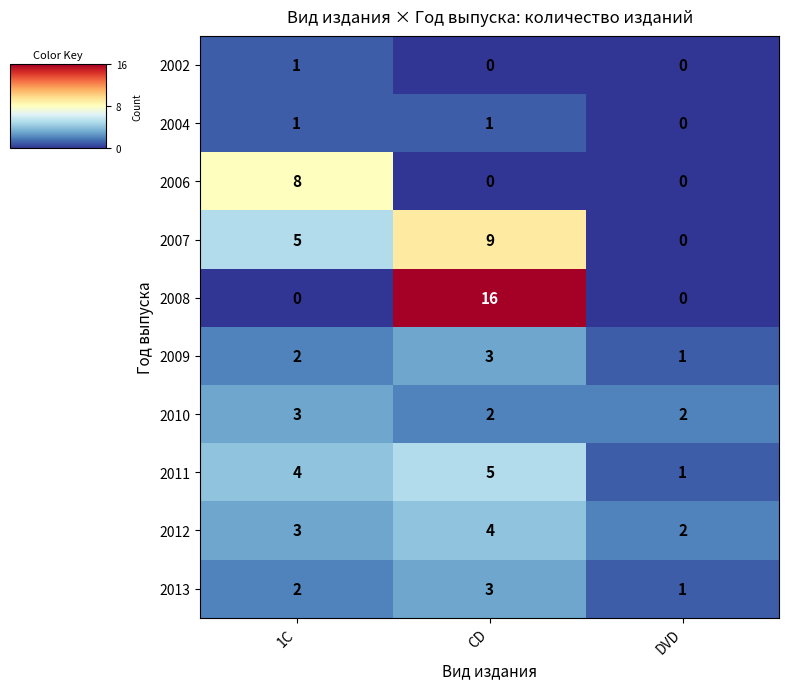

Which series has the largest range (max minus min)?

2008